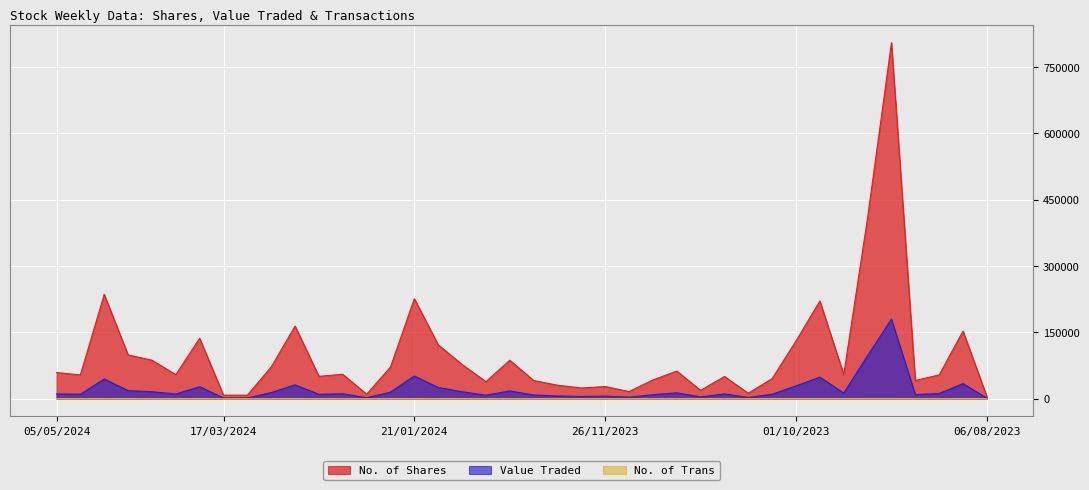

At which label does Value Traded reach its peak?

03/09/2023